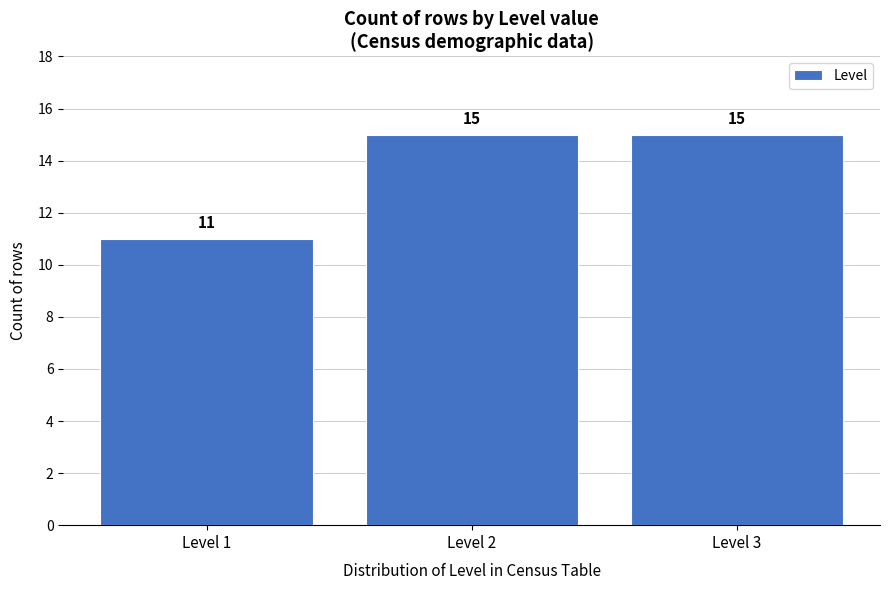

Reading left to right, list all the values displayed in this chart.

11	15	15